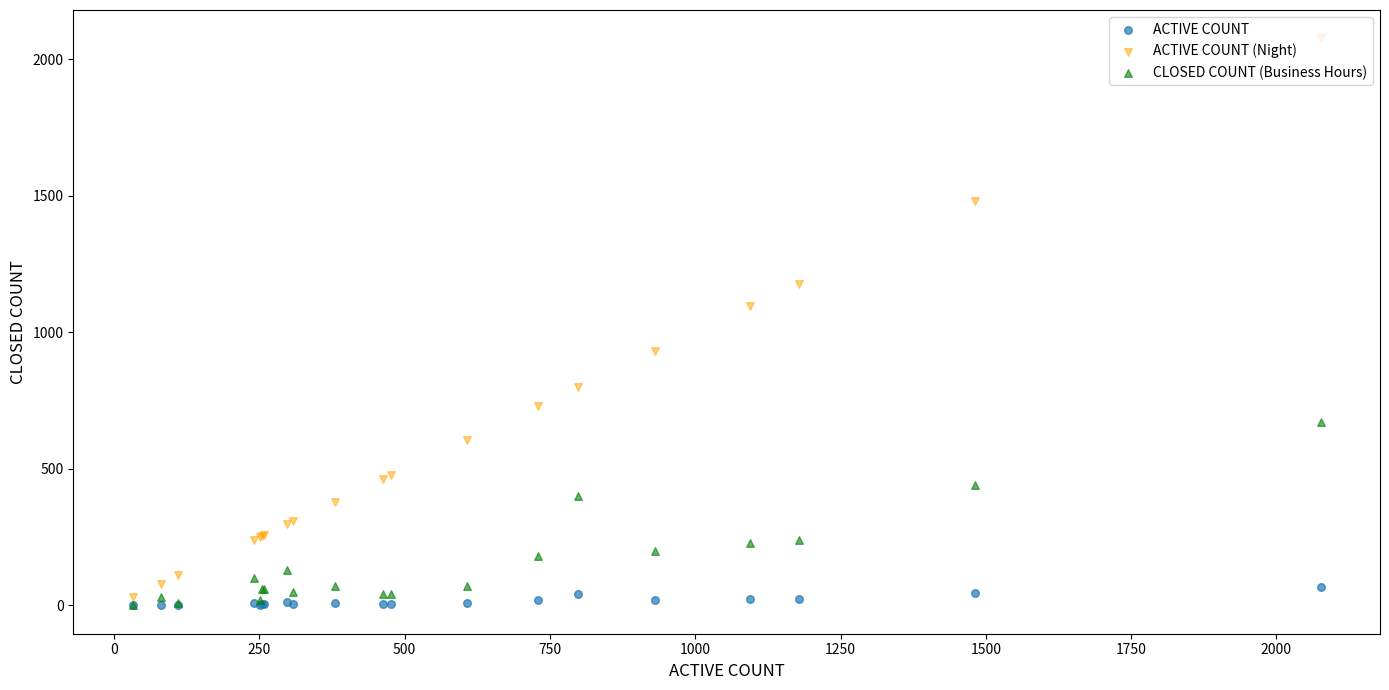

Which series has the largest total across all categories?

ACTIVE COUNT (Night)